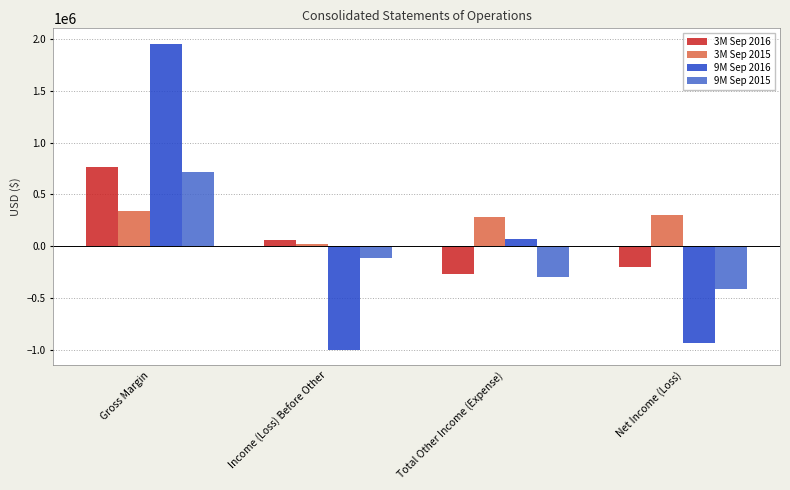

What is the difference between the highest and lowest values at Total Other Income (Expense)?

578258